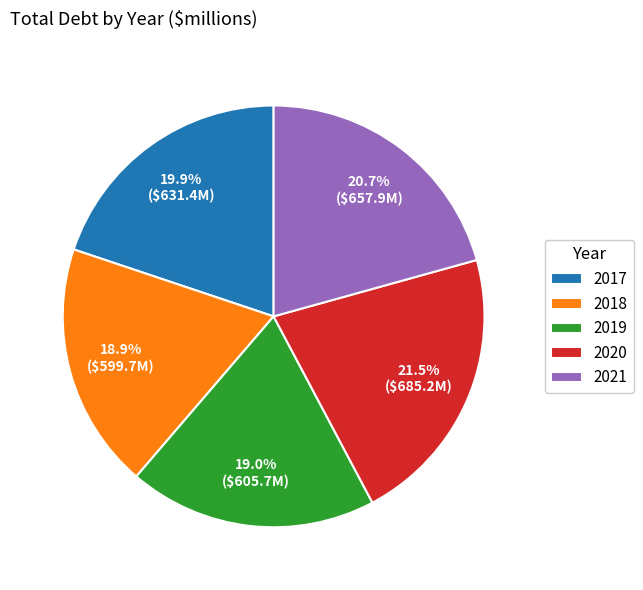

To the nearest percent, what is the average slice percentage?

20%